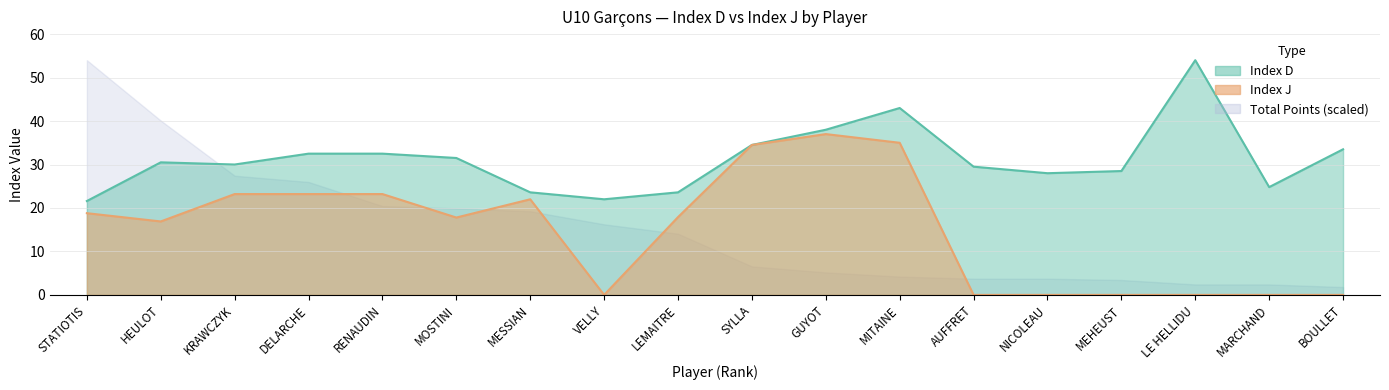

Reading right to left, transcribe all the data shown in this chart.

Index D: BOULLET=33.5	MARCHAND=24.8	LE HELLIDU=54.0	MEHEUST=28.5	NICOLEAU=28.0	AUFFRET=29.5	MITAINE=43.0	GUYOT=38.0	SYLLA=34.5	LEMAITRE=23.6	VELLY=22.0	MESSIAN=23.6	MOSTINI=31.5	RENAUDIN=32.5	DELARCHE=32.5	KRAWCZYK=30.0	HEULOT=30.5	STATIOTIS=21.6
Index J: BOULLET=0.0	MARCHAND=0.0	LE HELLIDU=0.0	MEHEUST=0.0	NICOLEAU=0.0	AUFFRET=0.0	MITAINE=35.0	GUYOT=37.0	SYLLA=34.5	LEMAITRE=17.9	VELLY=0.0	MESSIAN=22.0	MOSTINI=17.8	RENAUDIN=23.2	DELARCHE=23.2	KRAWCZYK=23.2	HEULOT=16.9	STATIOTIS=18.8